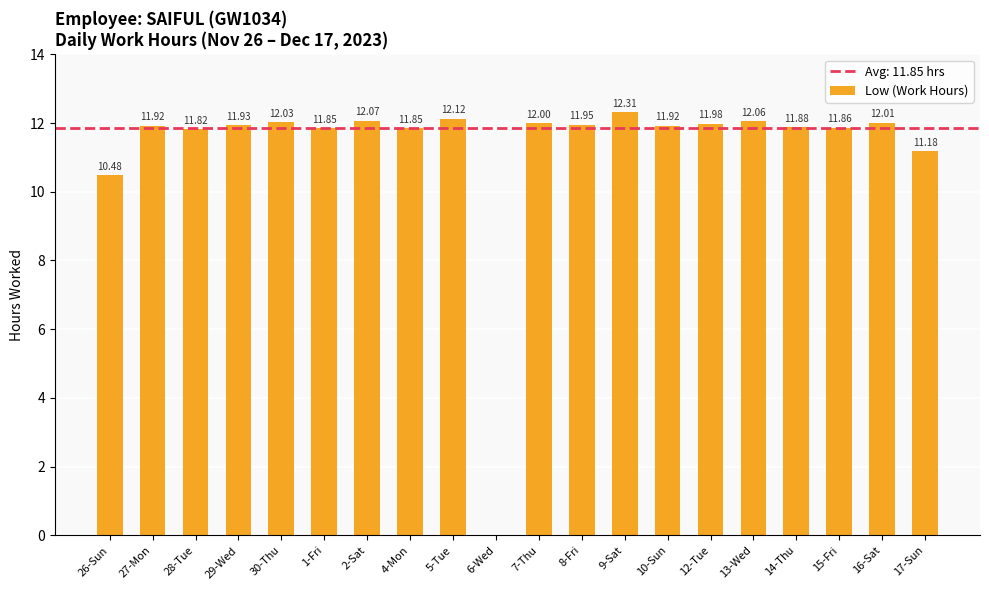

True or false: the data shows 11.8 at 1-Fri.

True